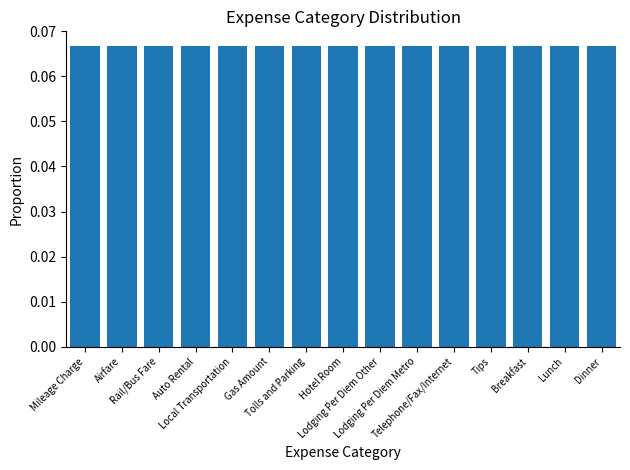

How many values are between 0 and 1?

15